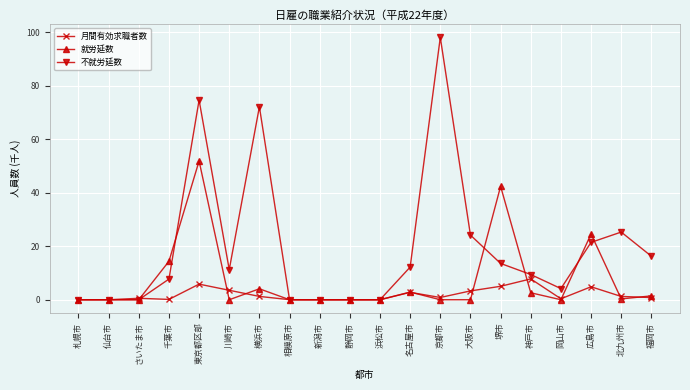

In 不就労延数, how many points are higher than both neighbors (excluding endpoints)?

5